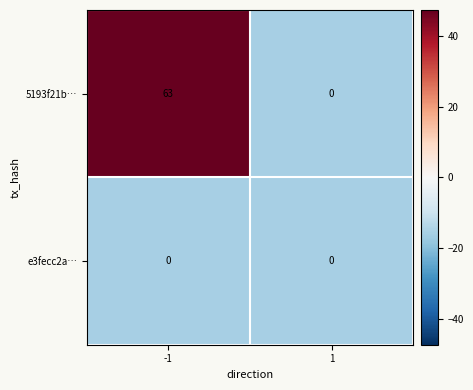

What is the smallest value displayed?

0